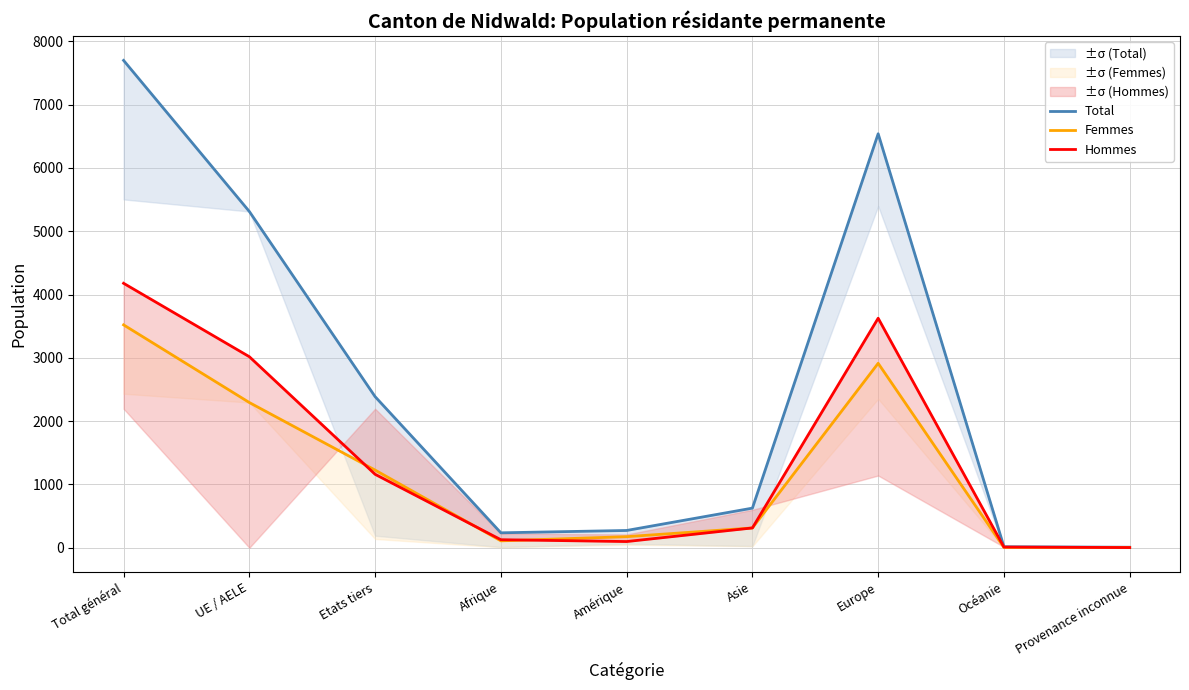

True or false: Hommes and Total cross at least once.

False